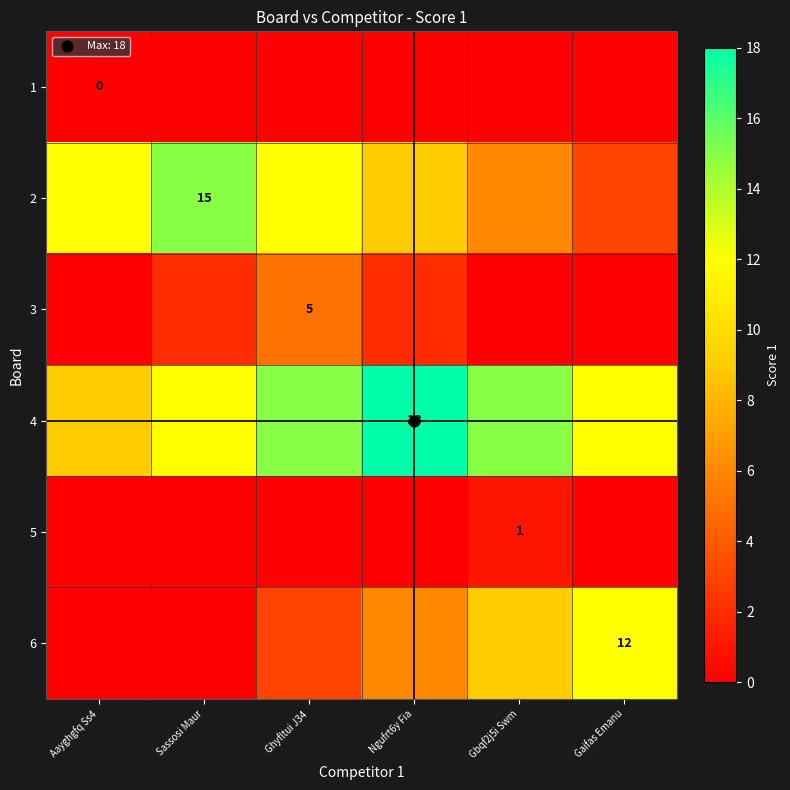

The value of 6 at Ngufrt6y Fia is 6. True or false?

True